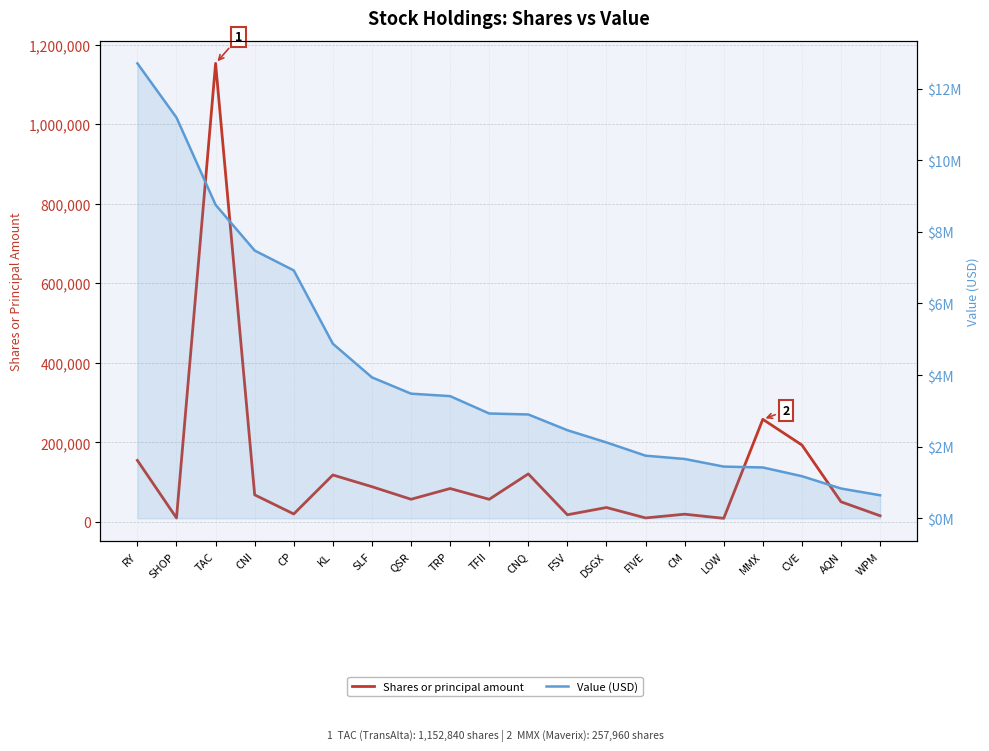

True or false: Shares or principal amount has a value of 120725 at CNQ.

True